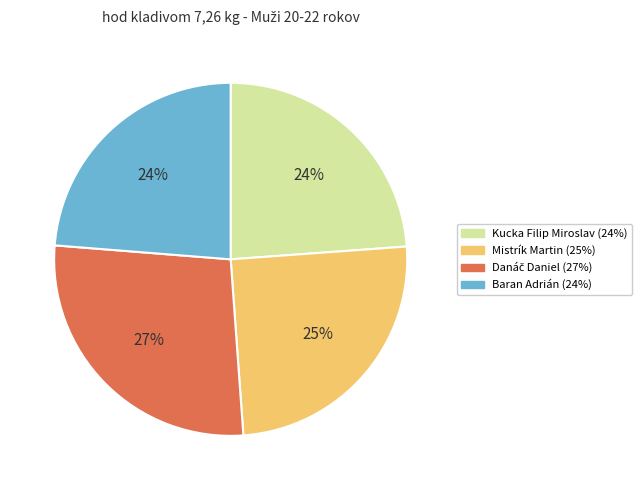

Count the number of slices in the pie.

4